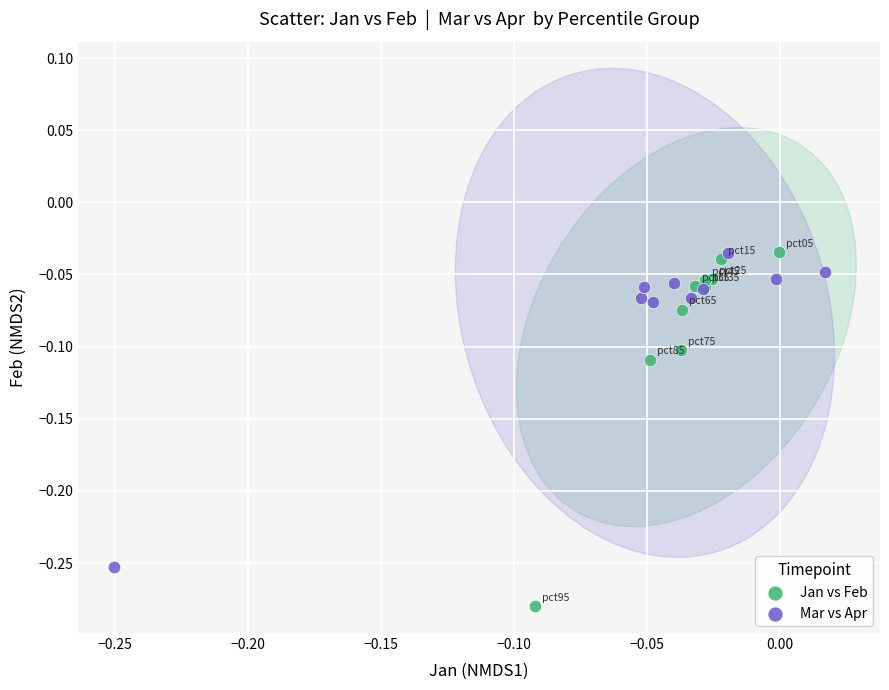

Which series has the widest spread of Y values?

Jan vs Feb